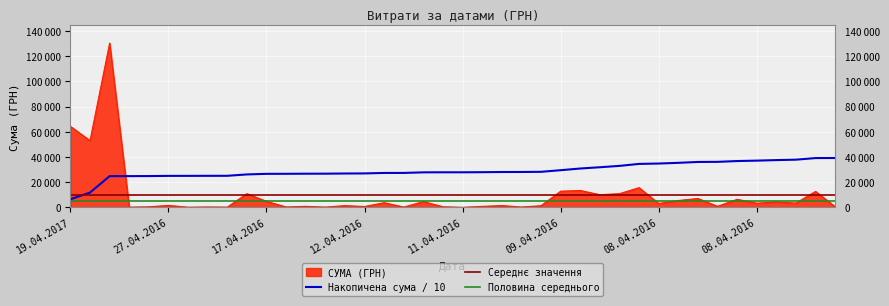

At which category does the chart reach its minimum across all series?

11.04.2016